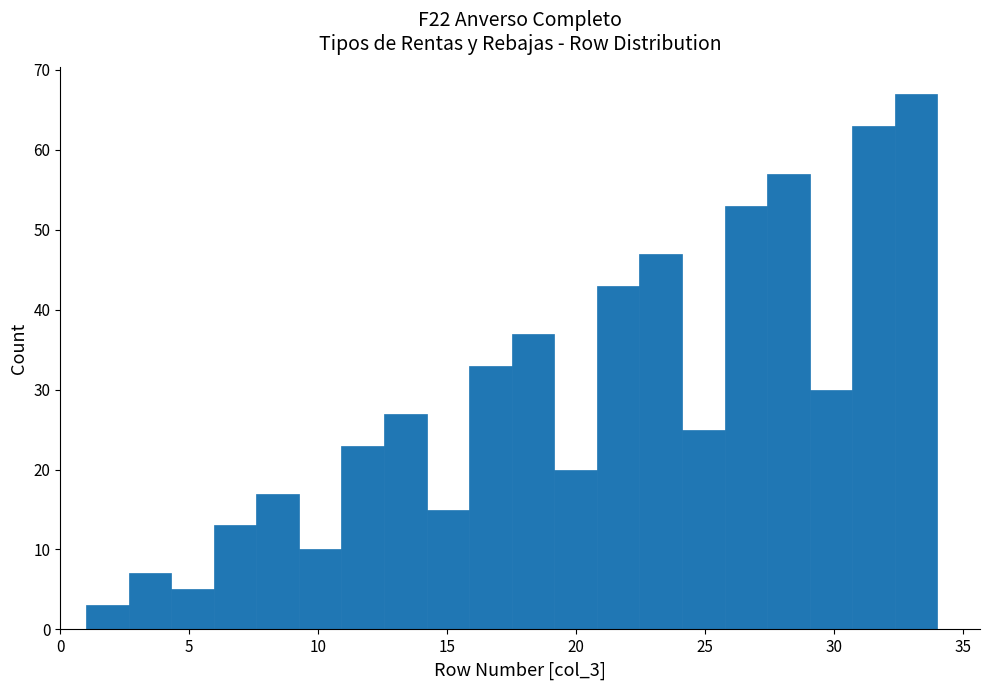

Read against the x-axis, roughly where is the centre of the tallest bar?

33.0